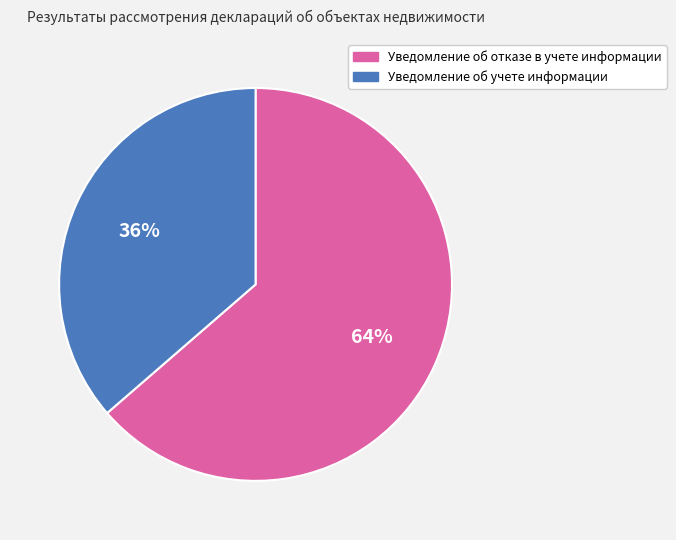

To the nearest percent, what is the combined percentage of Уведомление об учете информации and Уведомление об отказе в учете информации?

100%